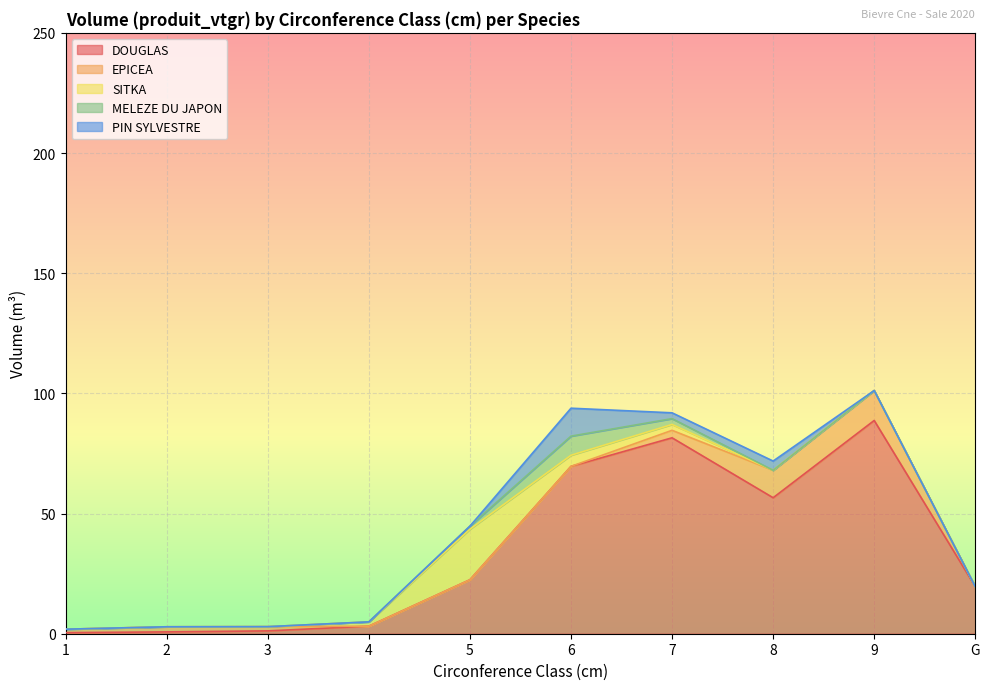

Which has a higher value, 6 or 7?

7